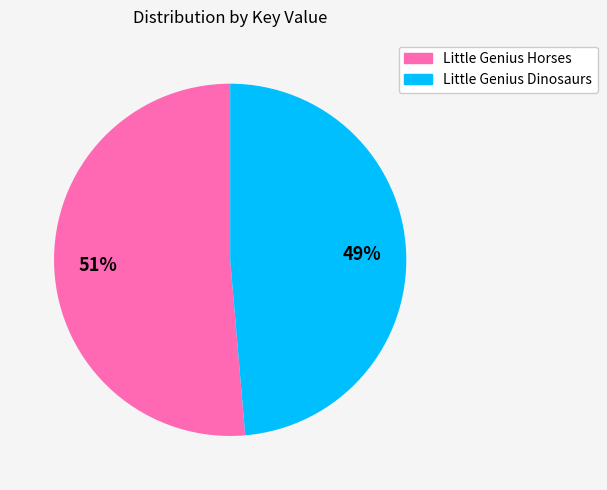

Is it true that Little Genius Dinosaurs is 49% of the pie?

True